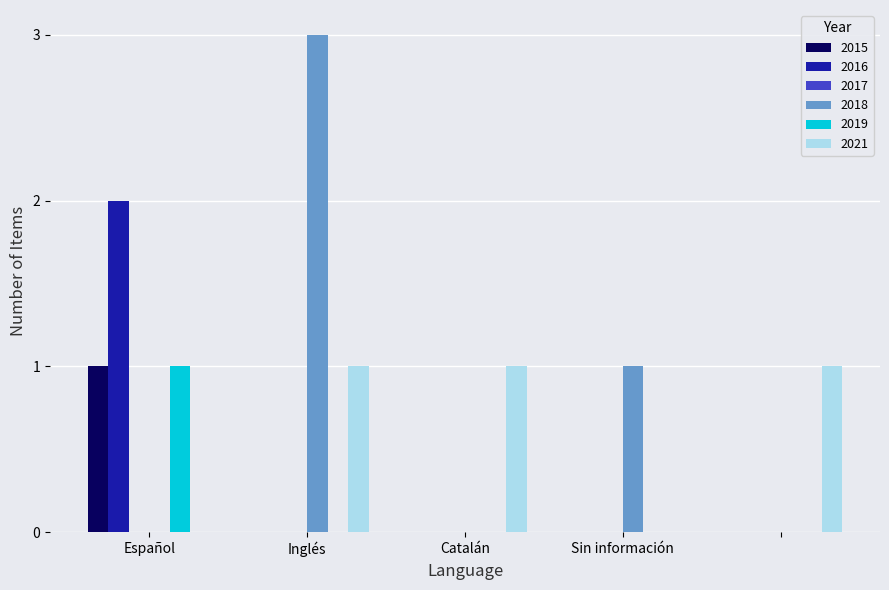

What is the maximum value shown in the chart?

3